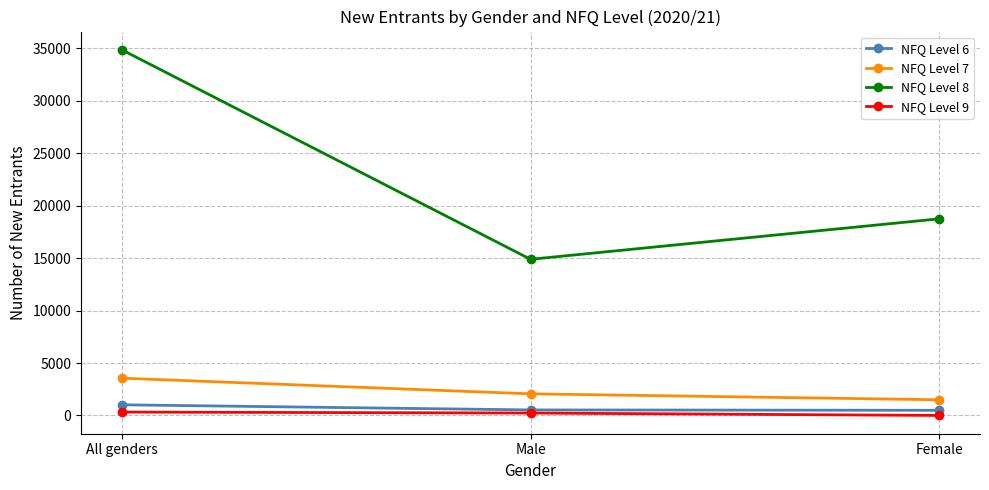

The NFQ Level 7 series shows 3555 at All genders. True or false?

True